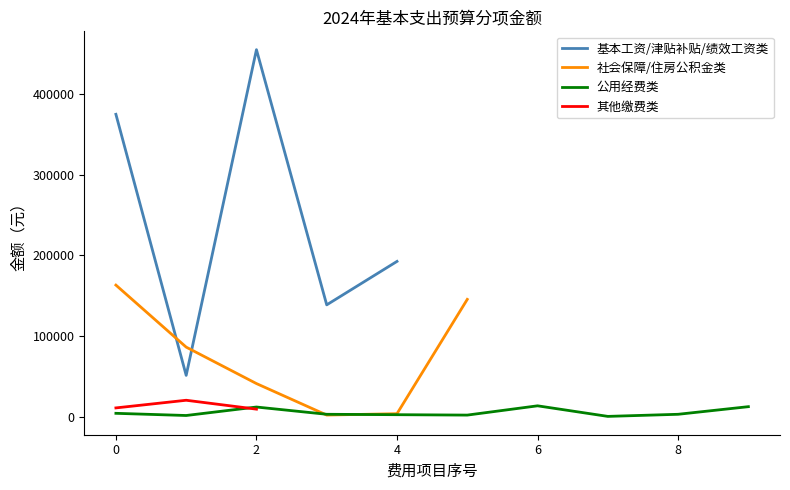

Which category has the highest value across all series?

2